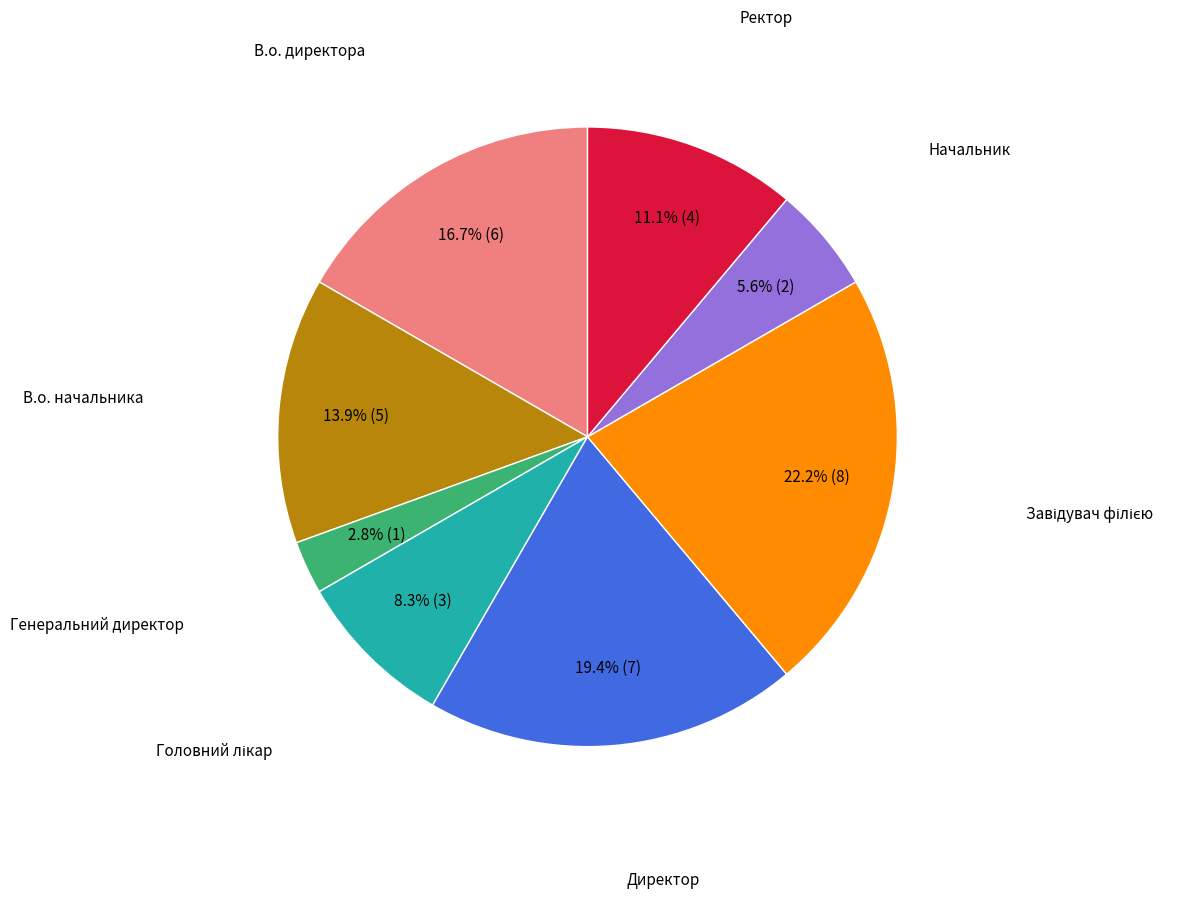

To the nearest percent, what is the difference between the largest and smallest slice percentages?

19%